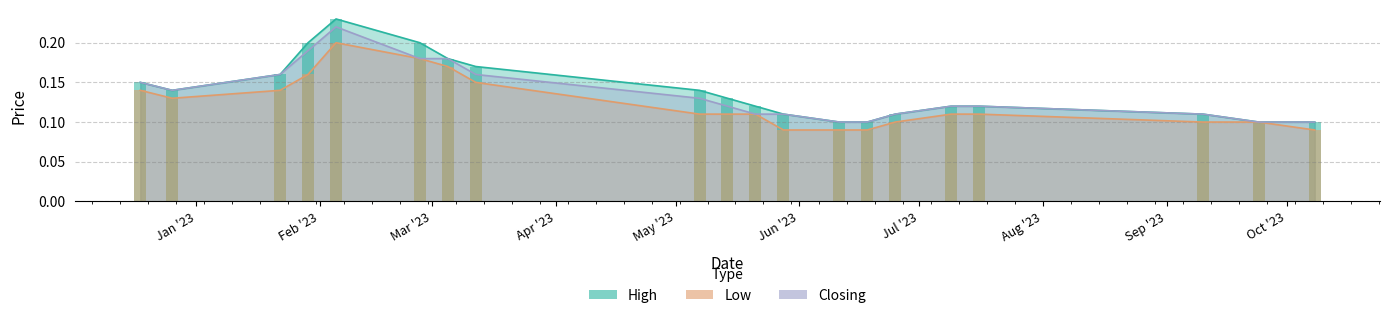

Count the number of data series in this chart.

3